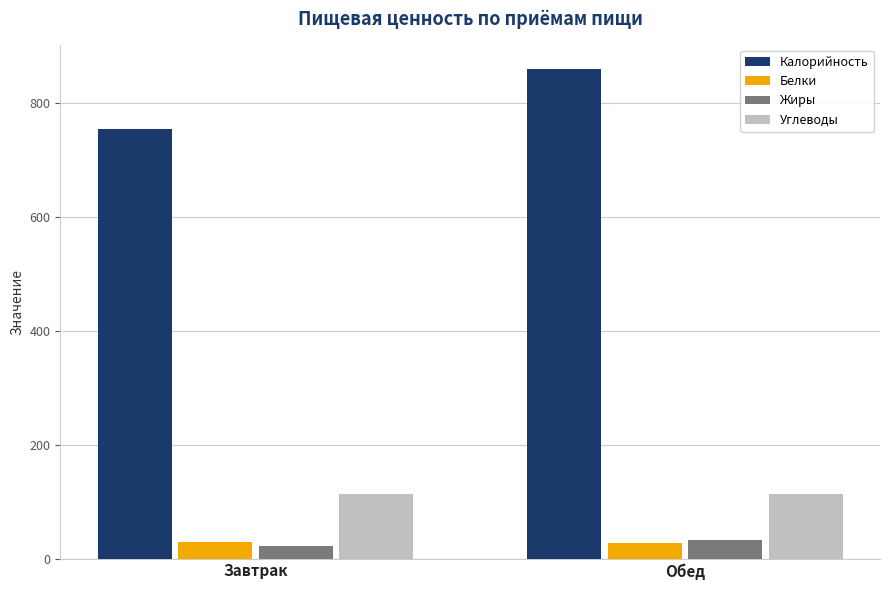

What is the smallest value displayed?

21.4